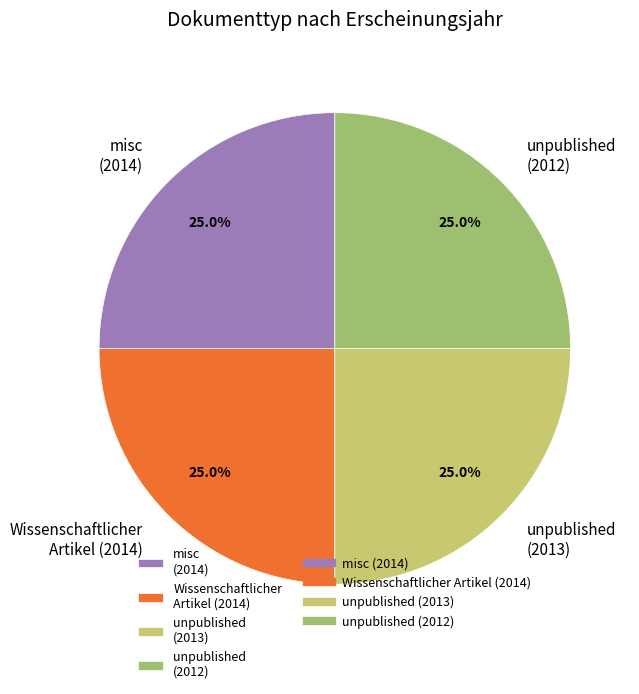

Is there a majority slice in this chart?

No